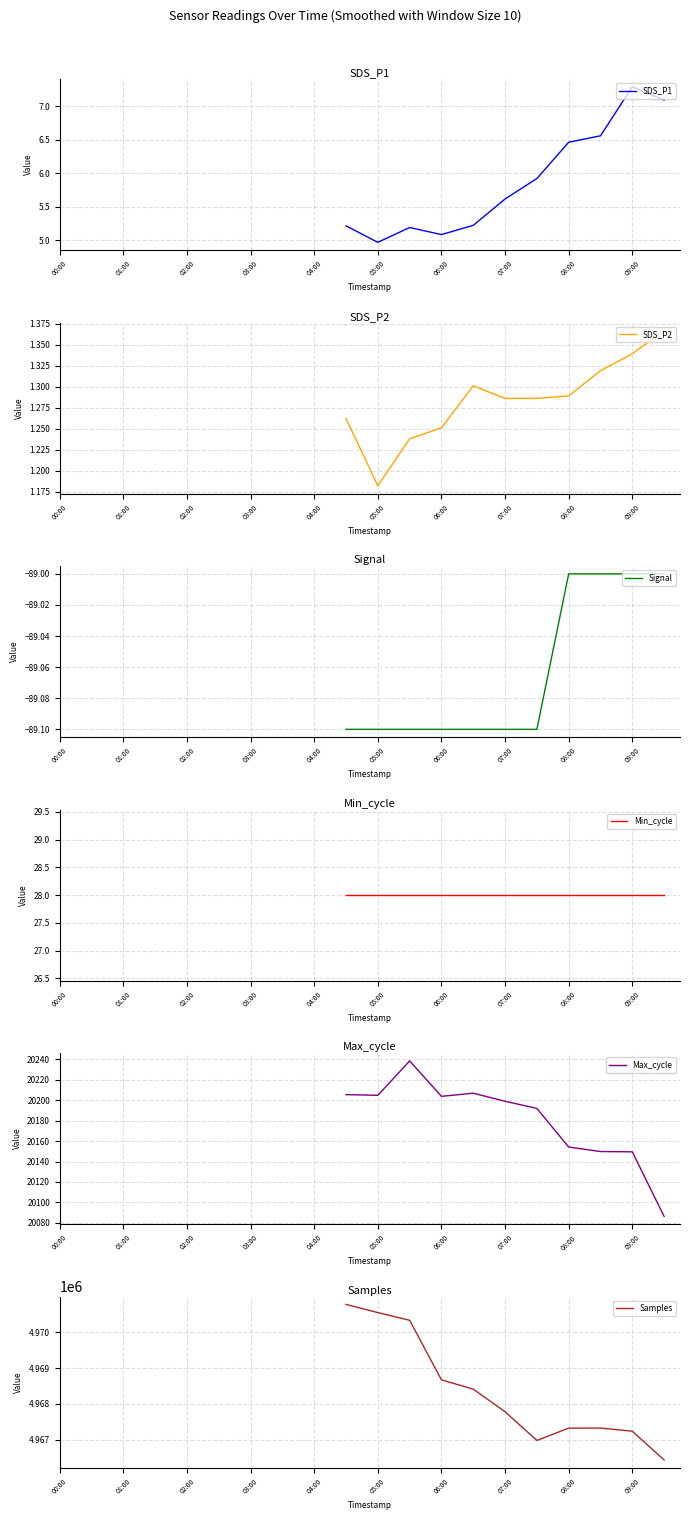

True or false: Min_cycle and Max_cycle intersect in this chart.

False